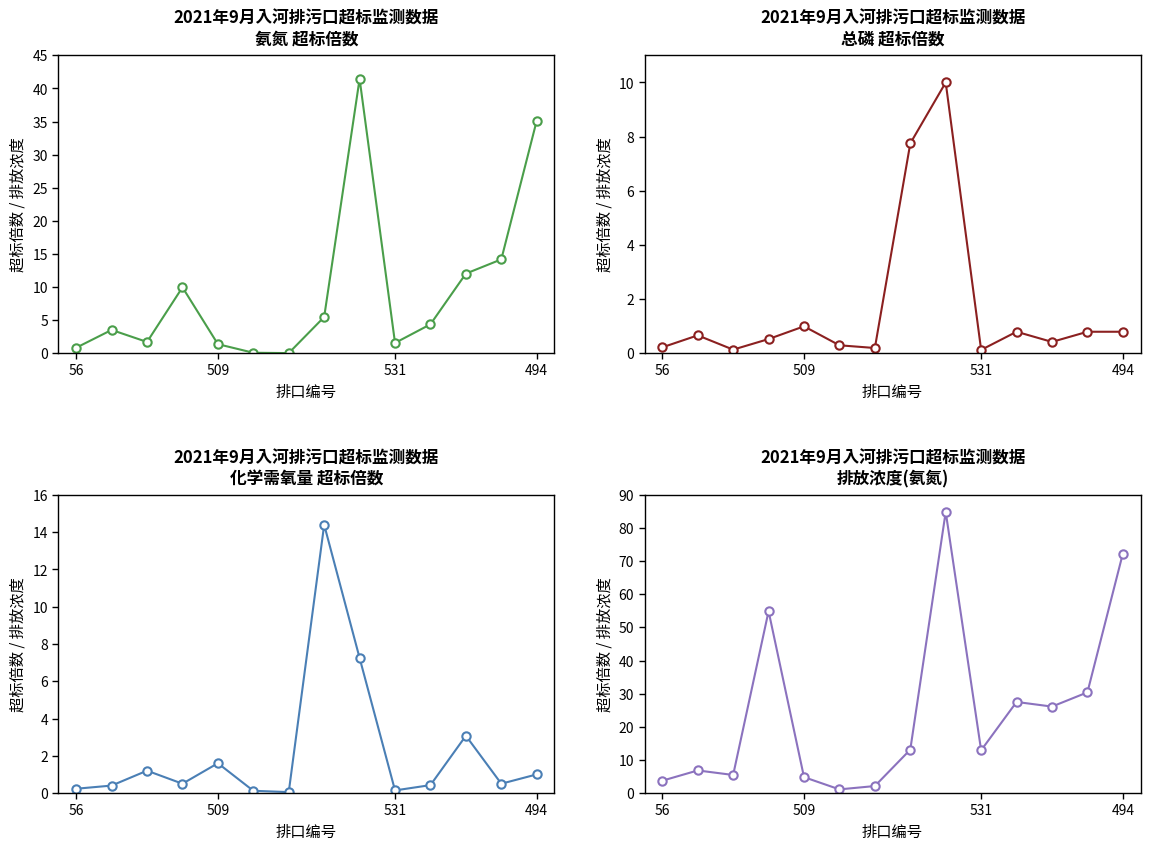

What is the minimum value for 氨氮 超标倍数?

0.1